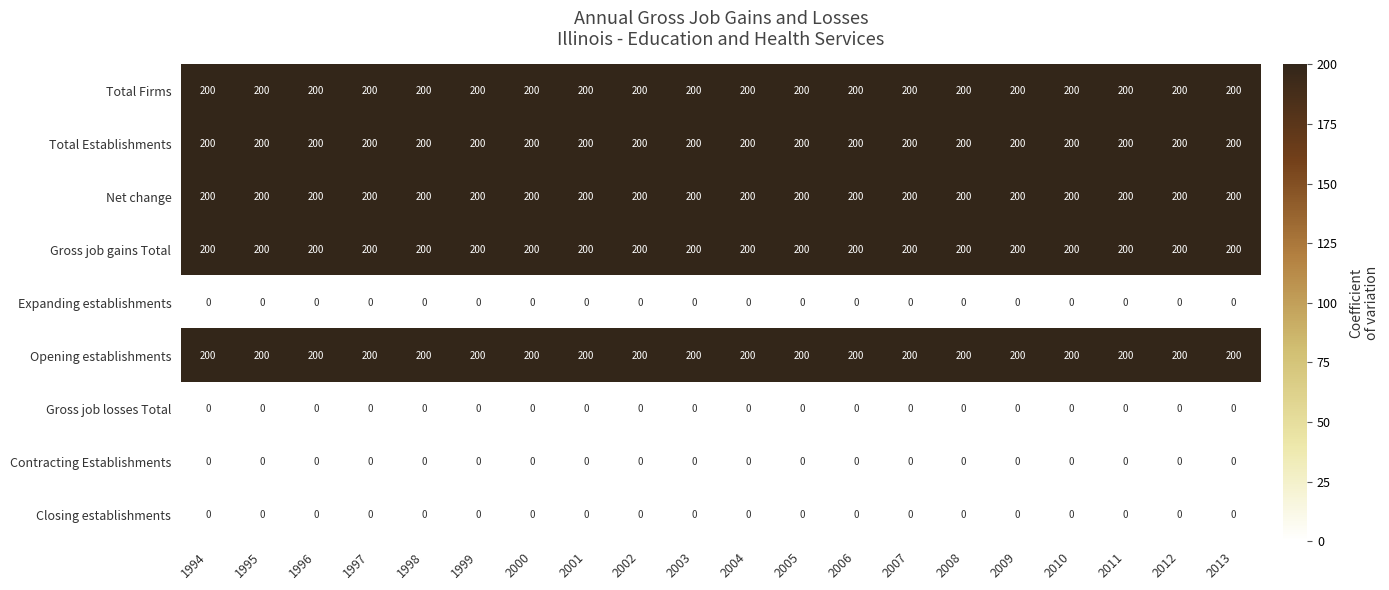

Is it true that Net change equals 200 at 1995?

True